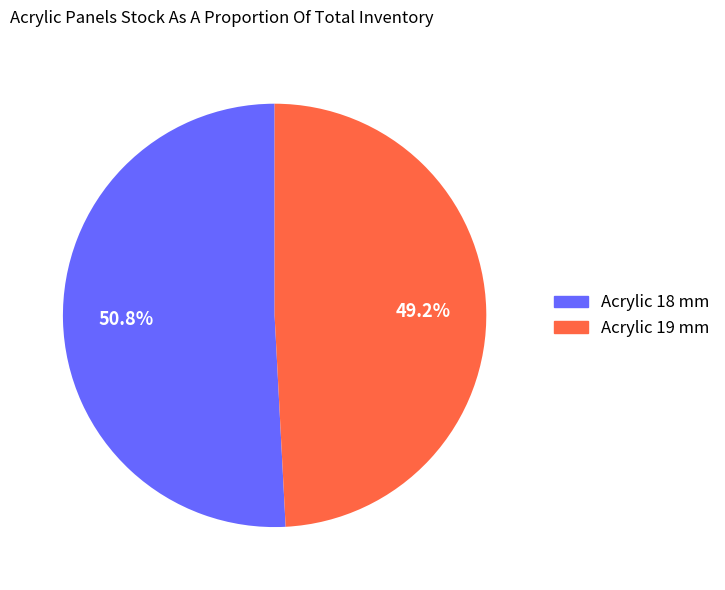

Is there a majority slice in this chart?

Yes